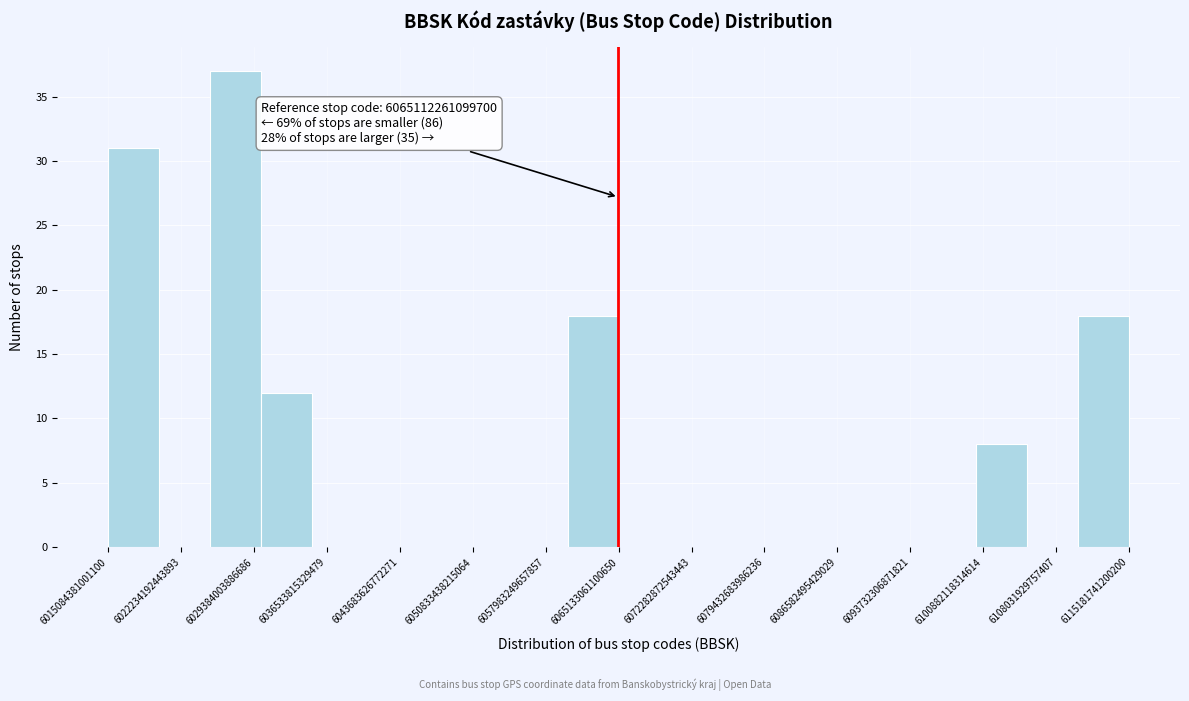

Over which range of the x-axis is the bar tallest?

6025000000000000 to 6030000000000000